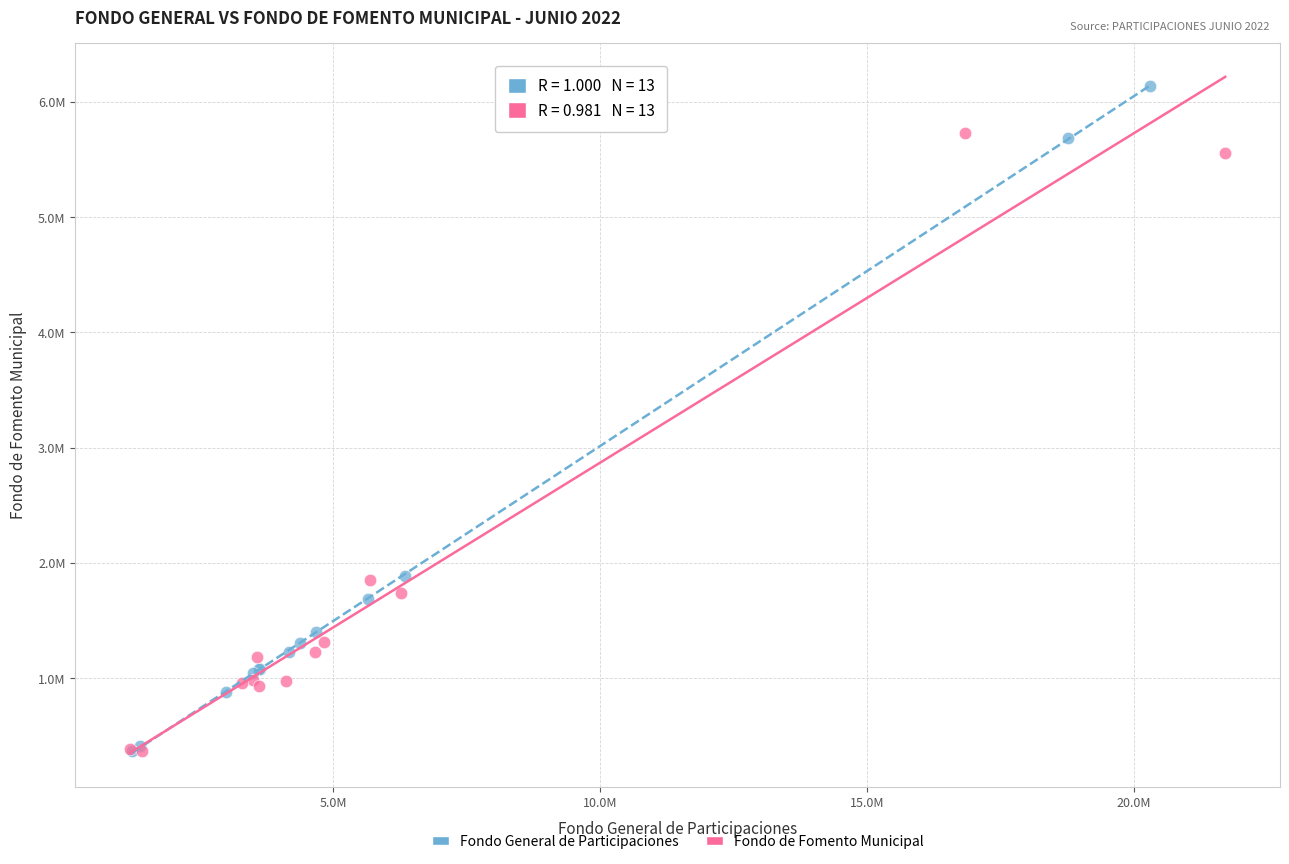

Which series has the widest spread of Y values?

Fondo General de Participaciones